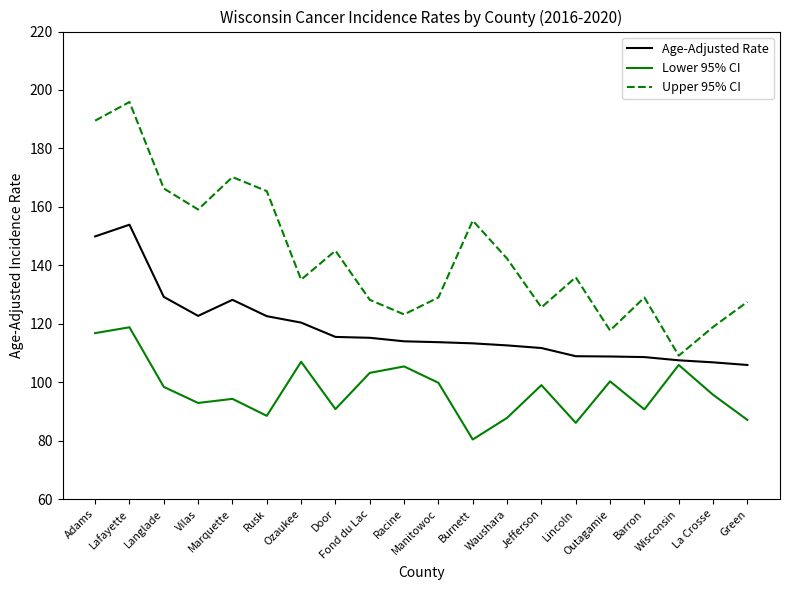

Is it true that Upper 95% CI equals 99.8 at Rusk?

False